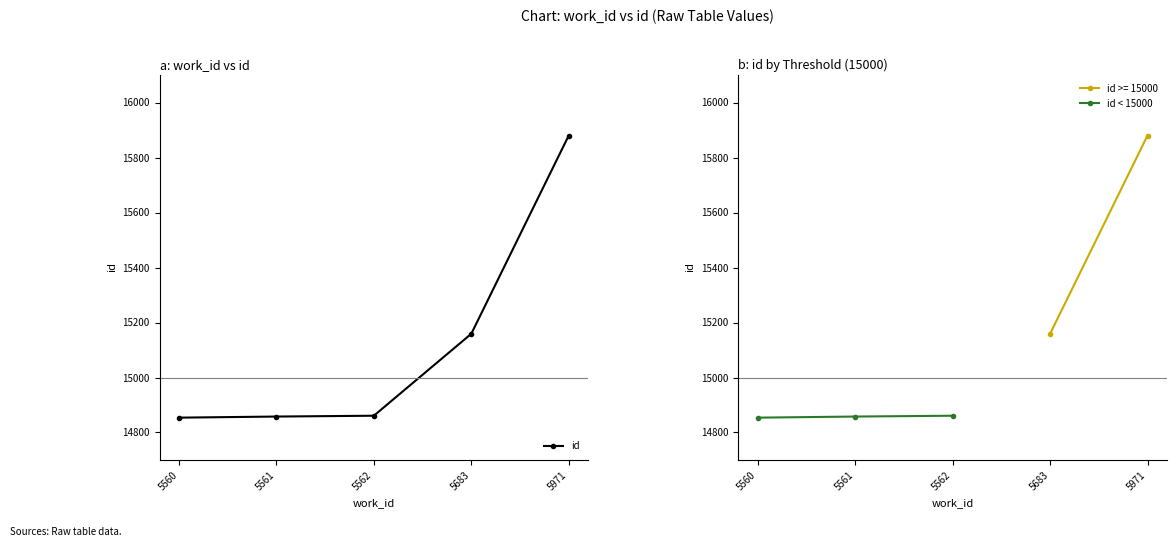

The value of id < 15000 at 5561 is 14858.0. True or false?

True